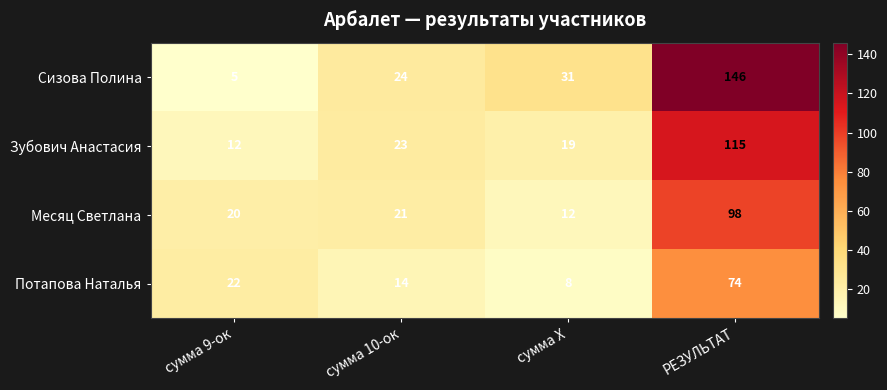

What value does the Месяц Светлана series have at сумма Х, to the nearest 5?

10